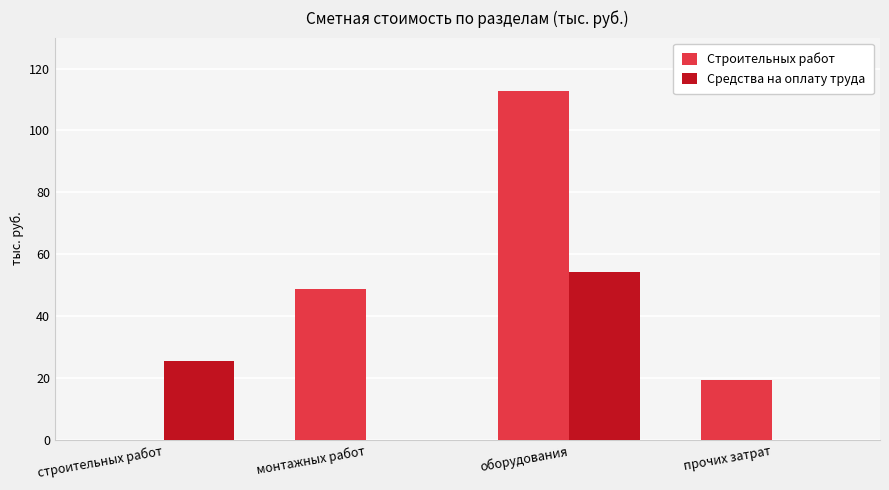

Which series changed the most between монтажных работ and прочих затрат?

Строительных работ